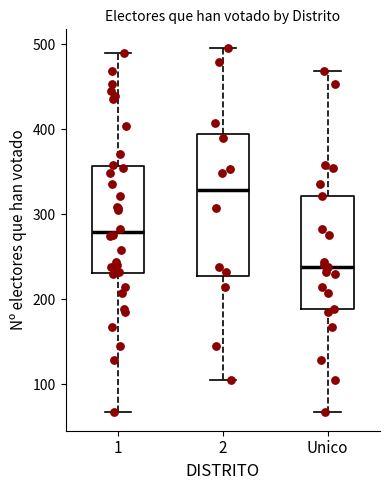

Which box's median line is the highest?

2